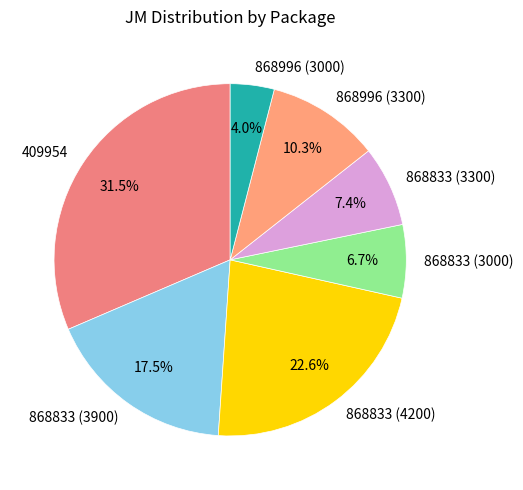

Which slice is the largest?

409954